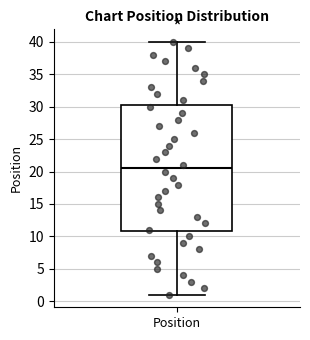

Read this box plot against the y-axis: the position of the median line, the range covered by the box, and the ends of both whiskers. The values are not printed on the chart, so give them approximately, as read against the axis.

median 20.5, box 11.0 to 30.5, whiskers 1.0 to 40.0